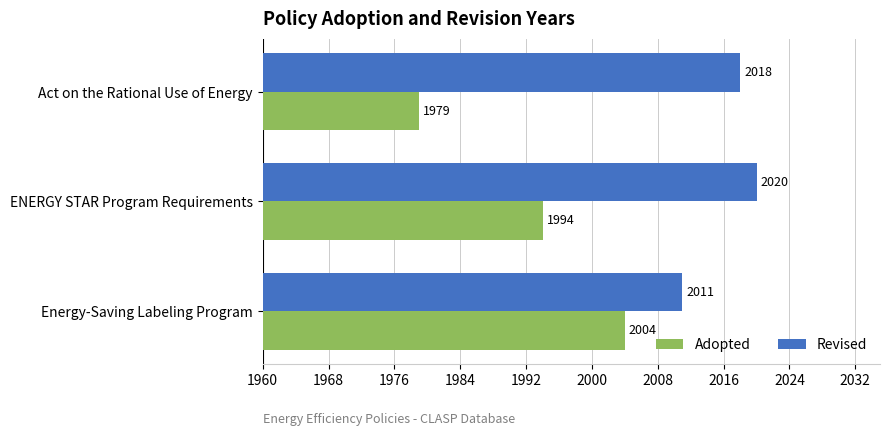

List the series in order of their overall mean, lowest first.

Adopted, Revised